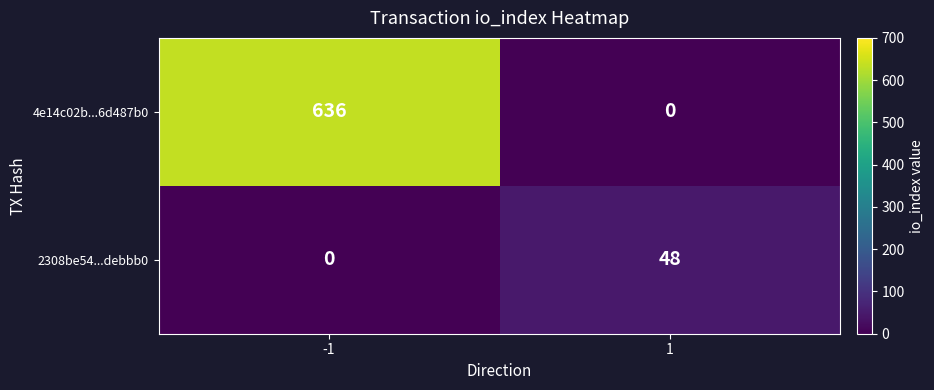

How many distinct data groups are displayed?

2